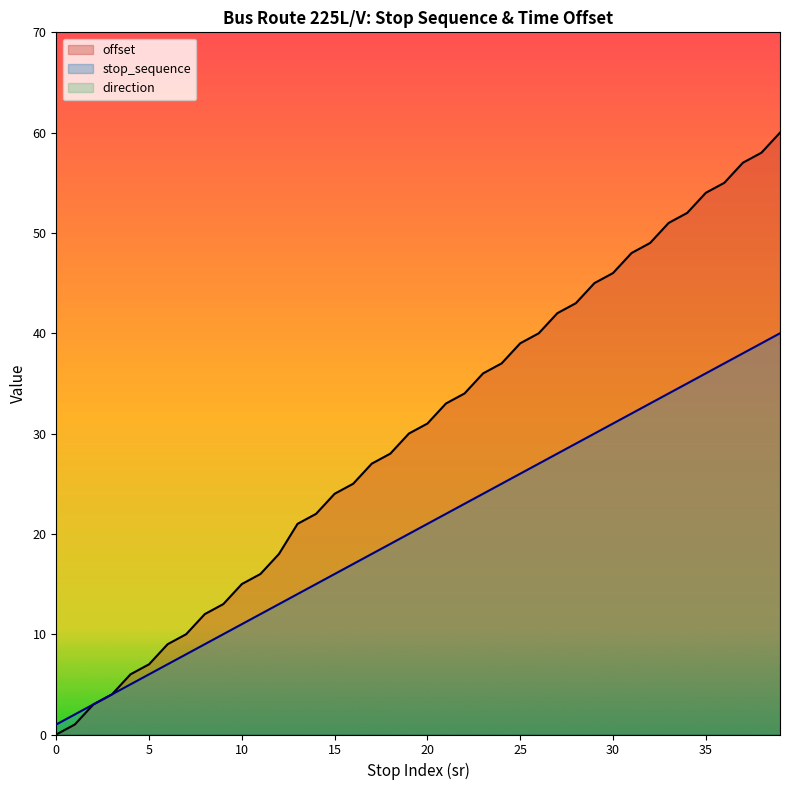

What is the maximum value shown in the chart?

60